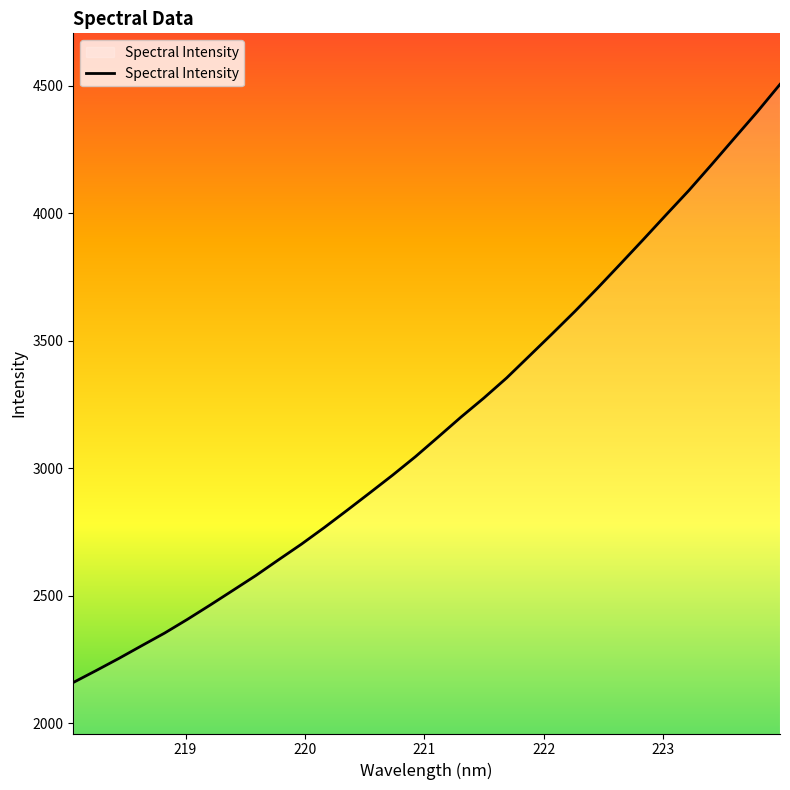

What is the greatest value displayed?

4505.5